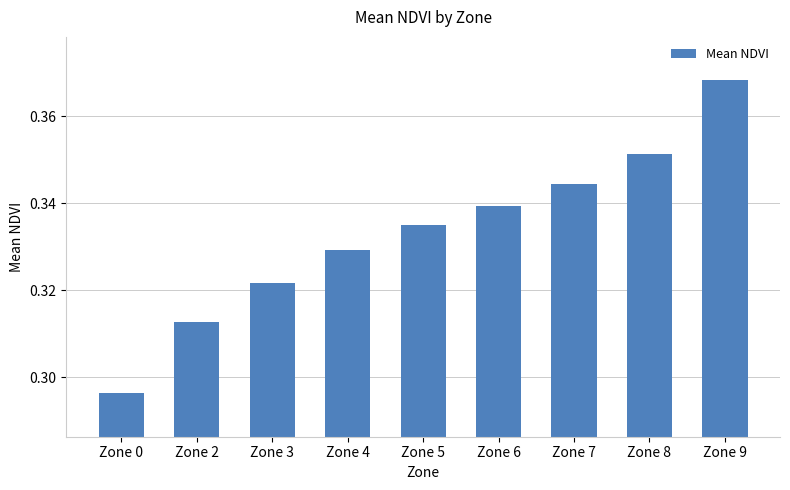

What is the difference between the maximum and second lowest values?

0.1